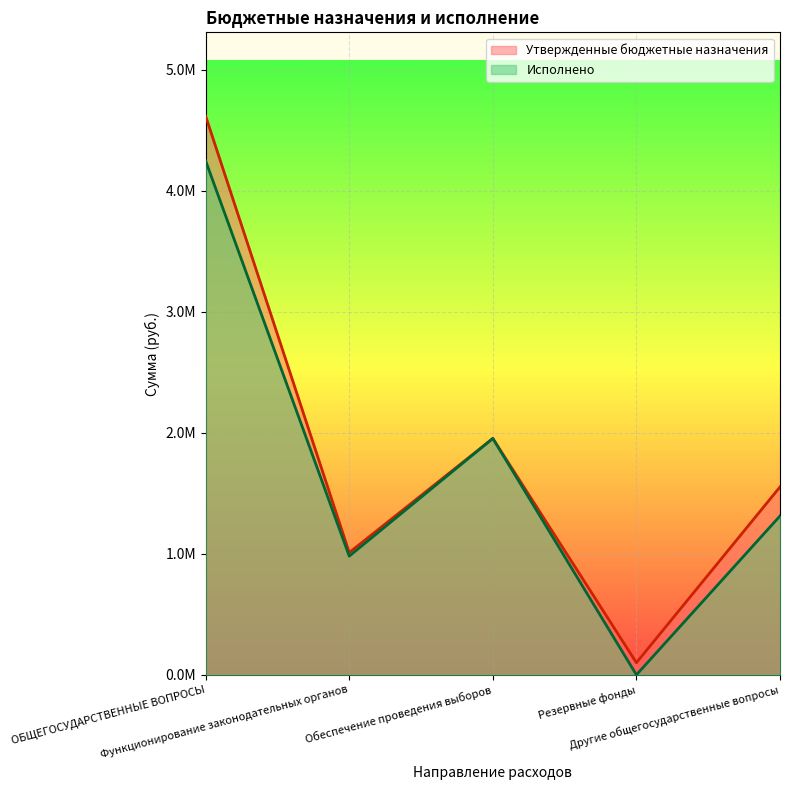

True or false: Исполнено and Утвержденные бюджетные назначения cross at least once.

False